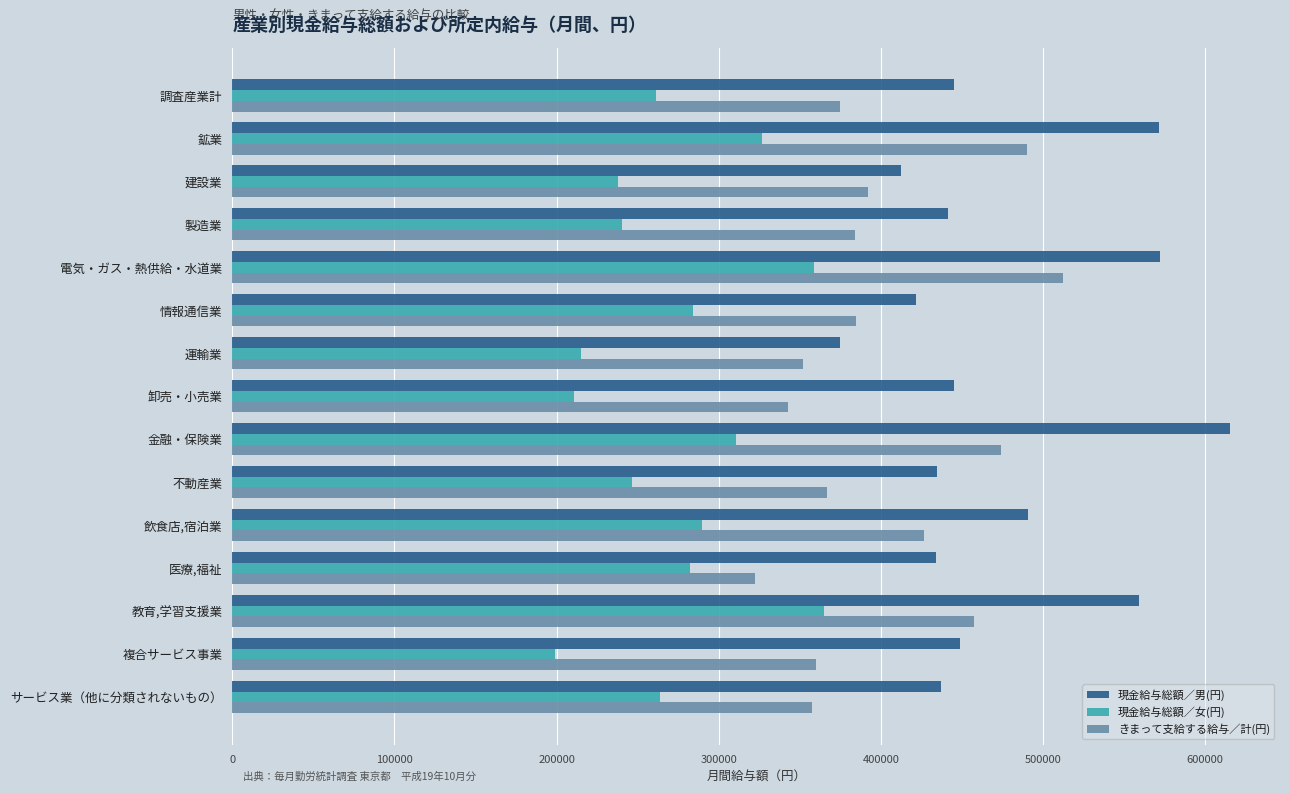

What is the average value of the 現金給与総額／女(円) series?

272745